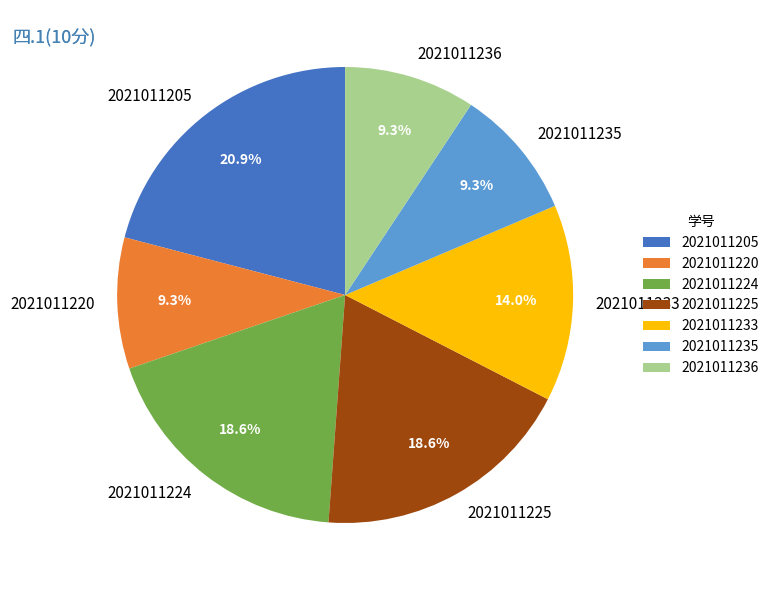

Which has a higher value, 2021011224 or 2021011233?

2021011224